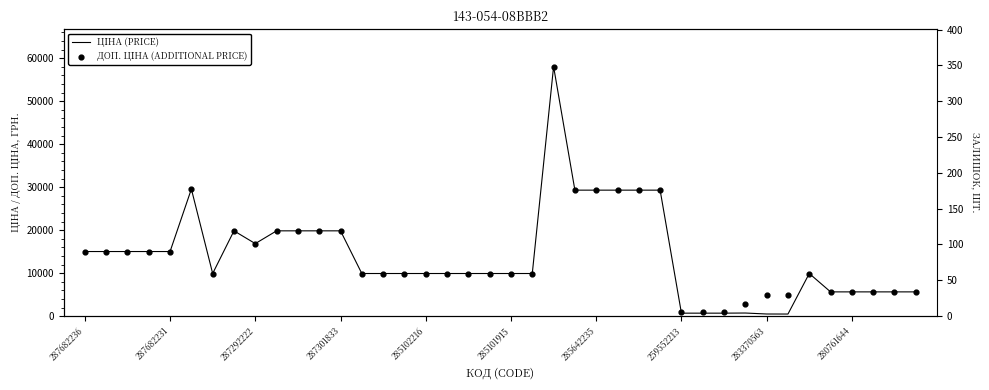

Is the value of ДОП. ЦІНА (ADDITIONAL PRICE) at 280761644 greater than the value of ЦІНА (PRICE) at 280761644?

No